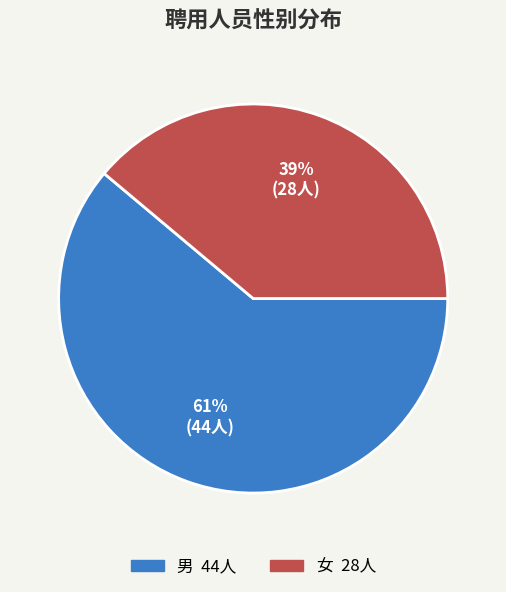

Approximately how many times larger is the value at 女 compared to 男?

0.6